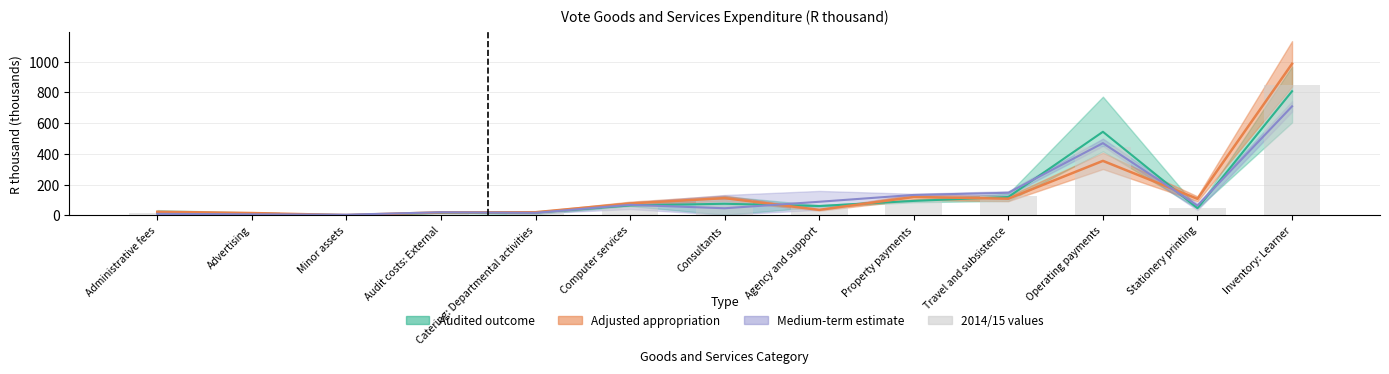

What is the change in value from Administrative fees to Agency and support?

+42.0